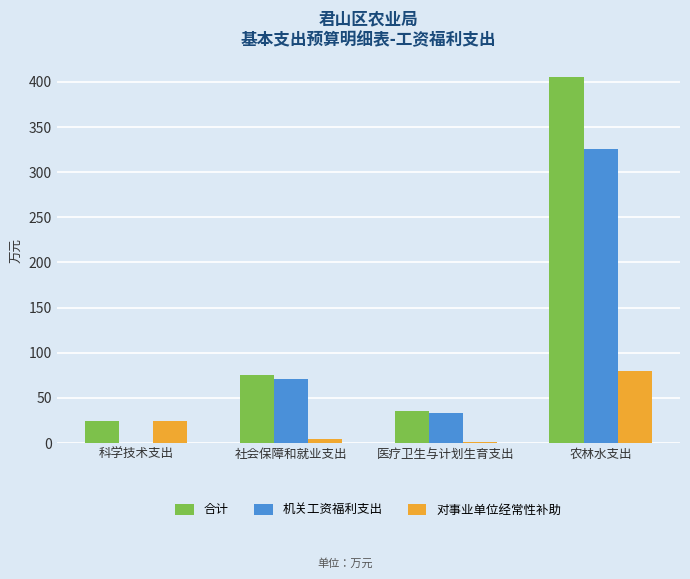

Which category has the highest value in the 对事业单位经常性补助 series?

农林水支出